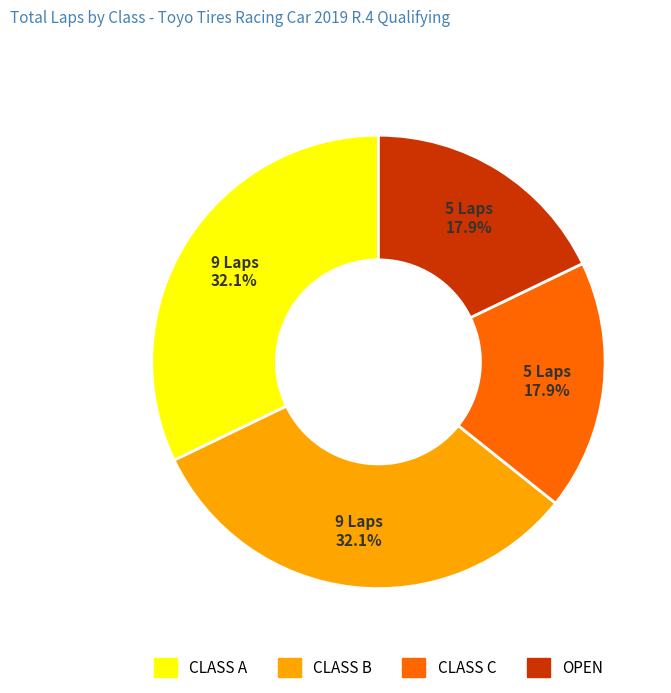

How much of the chart is everything except OPEN?

82.1%